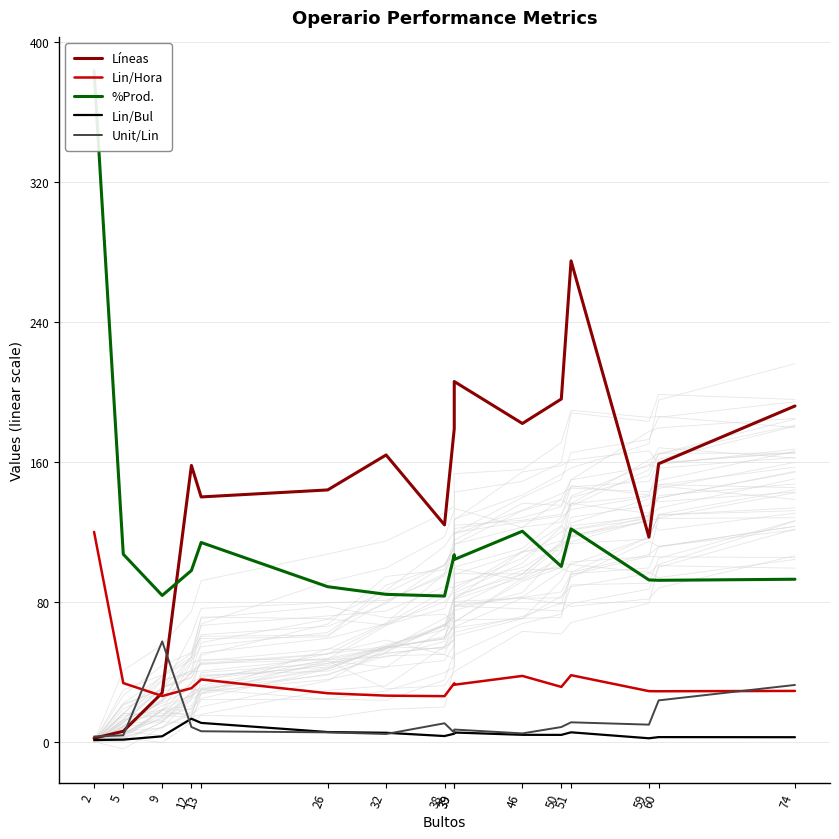

What is the sum of all %Prod. values?

1874.0